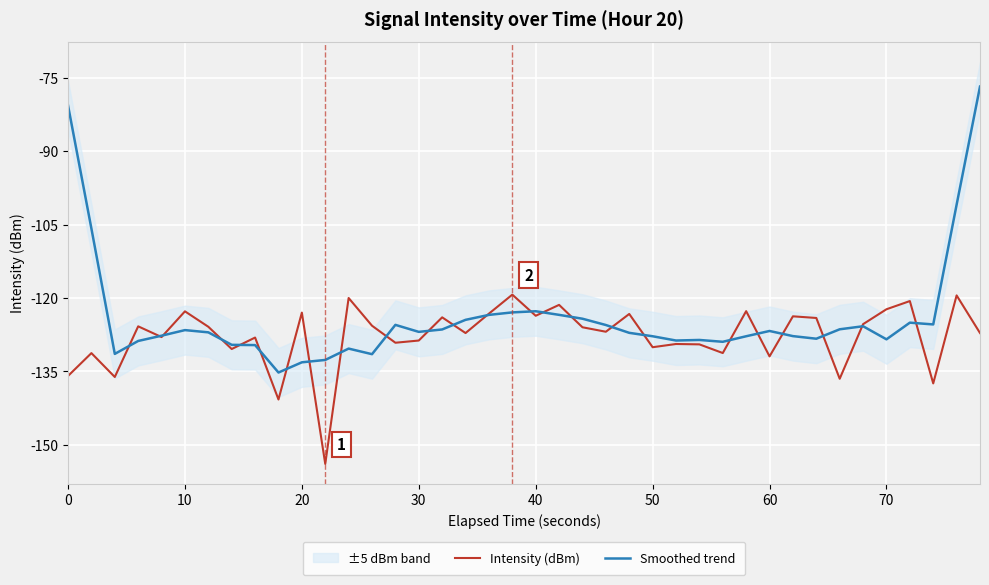

What is the maximum value for Smoothed trend?

-76.8